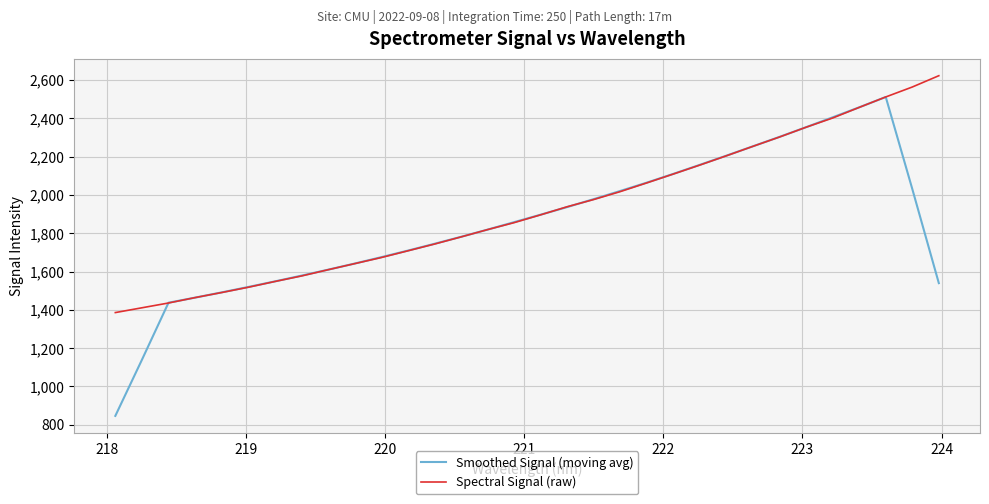

How many distinct data groups are displayed?

2